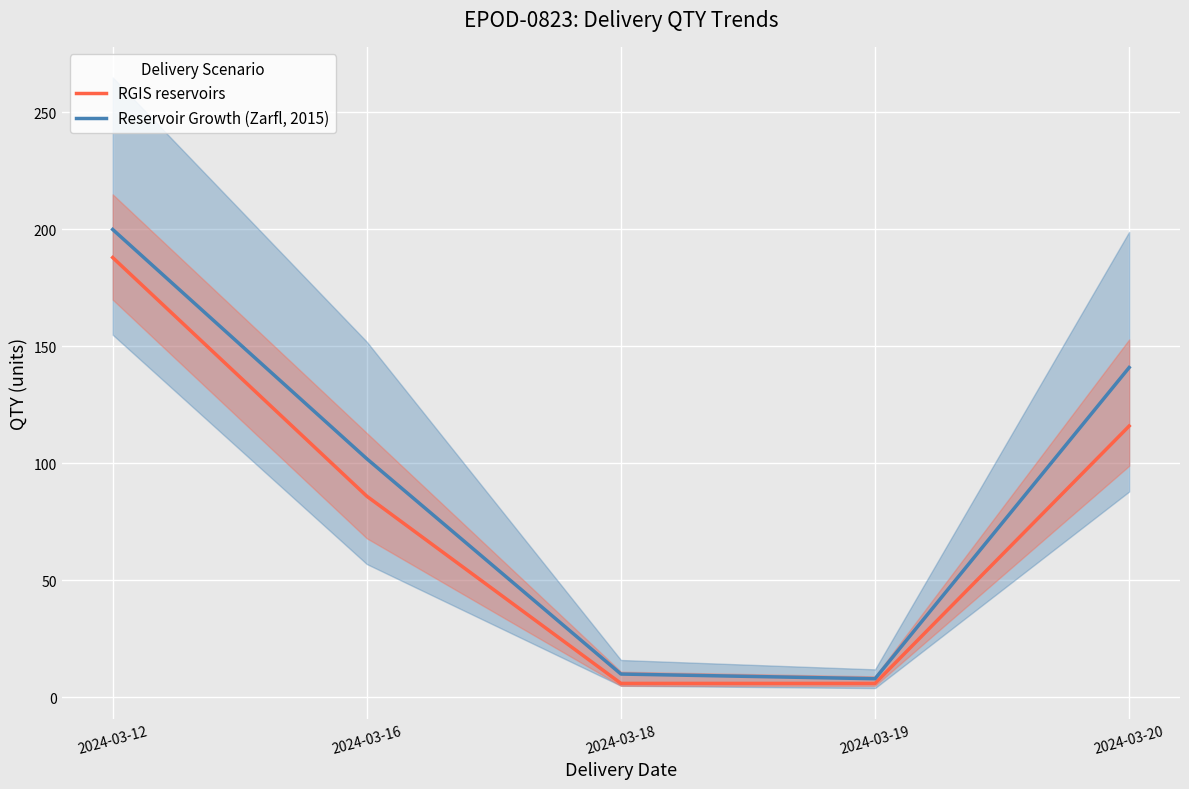

Where is Reservoir Growth (Zarfl, 2015) nearest to the value 104?

2024-03-16